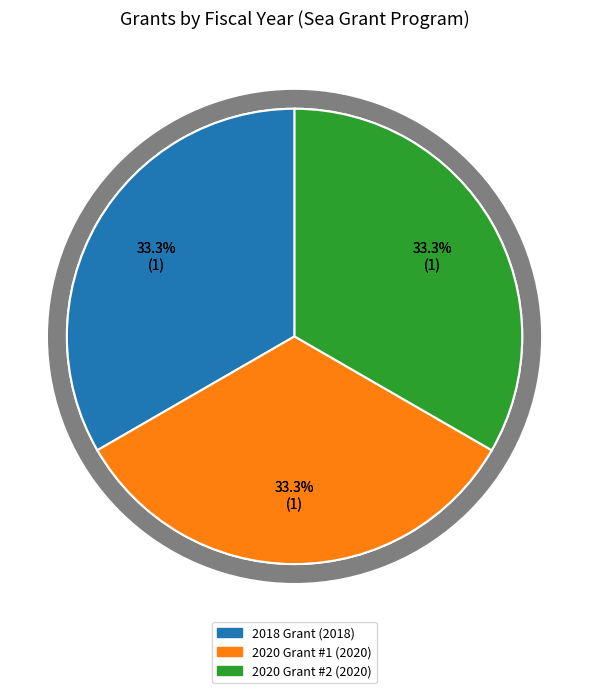

How many segments does this pie chart have?

3